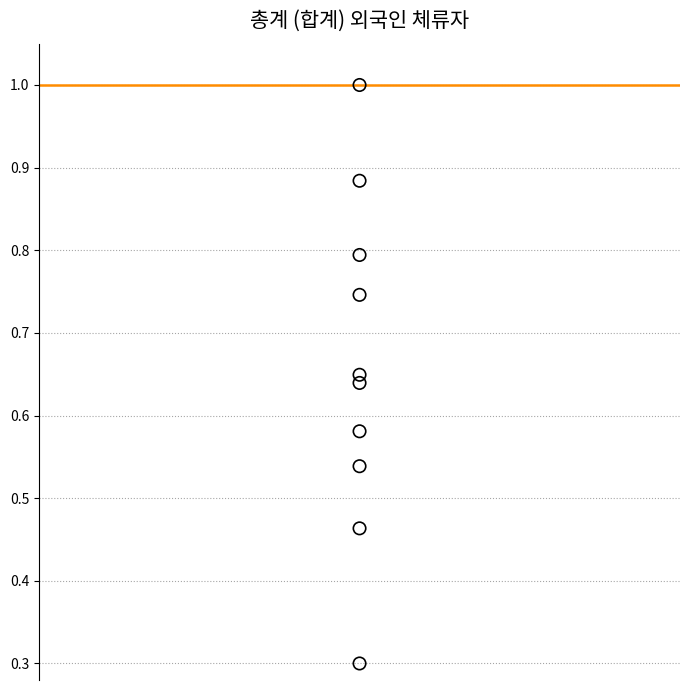

What Y value in the scatter plot is closest to 0?

0.3